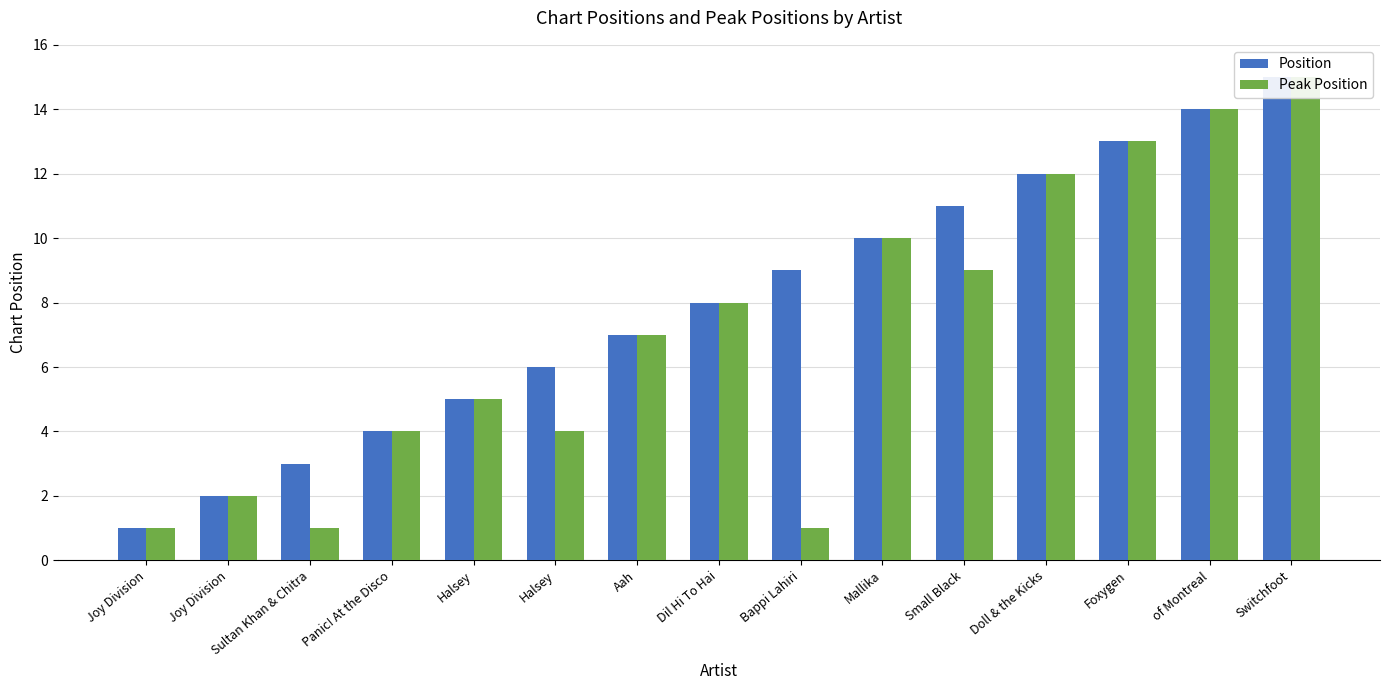

Which series has the largest total across all categories?

Position